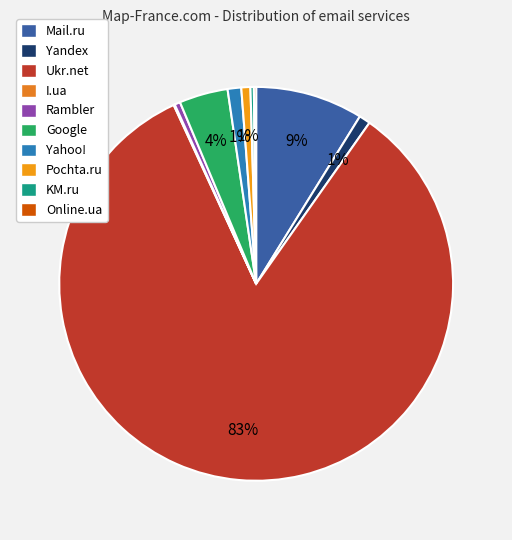

How many slices are in this pie chart?

10